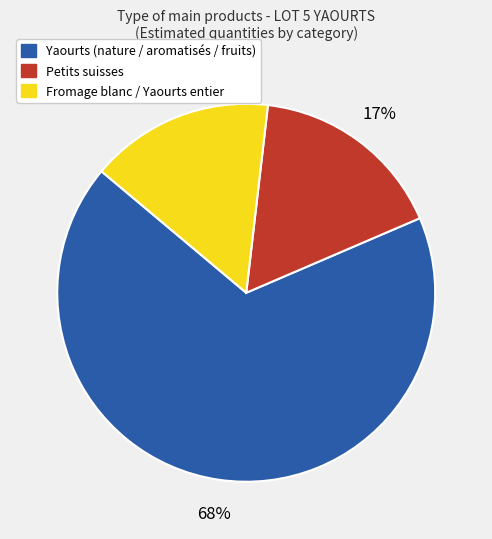

Does any single category account for the majority?

Yes